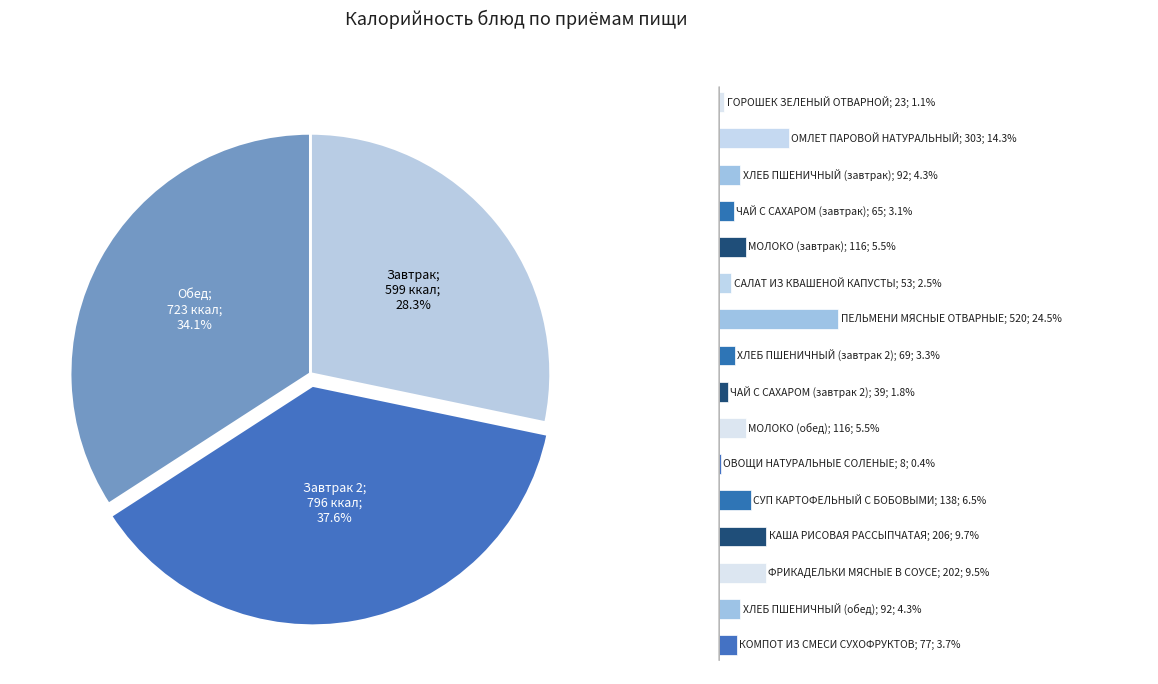

Between ОМЛЕТ ПАРОВОЙ НАТУРАЛЬНЫЙ and ОВОЩИ НАТУРАЛЬНЫЕ СОЛЕНЫЕ, which is larger?

ОМЛЕТ ПАРОВОЙ НАТУРАЛЬНЫЙ